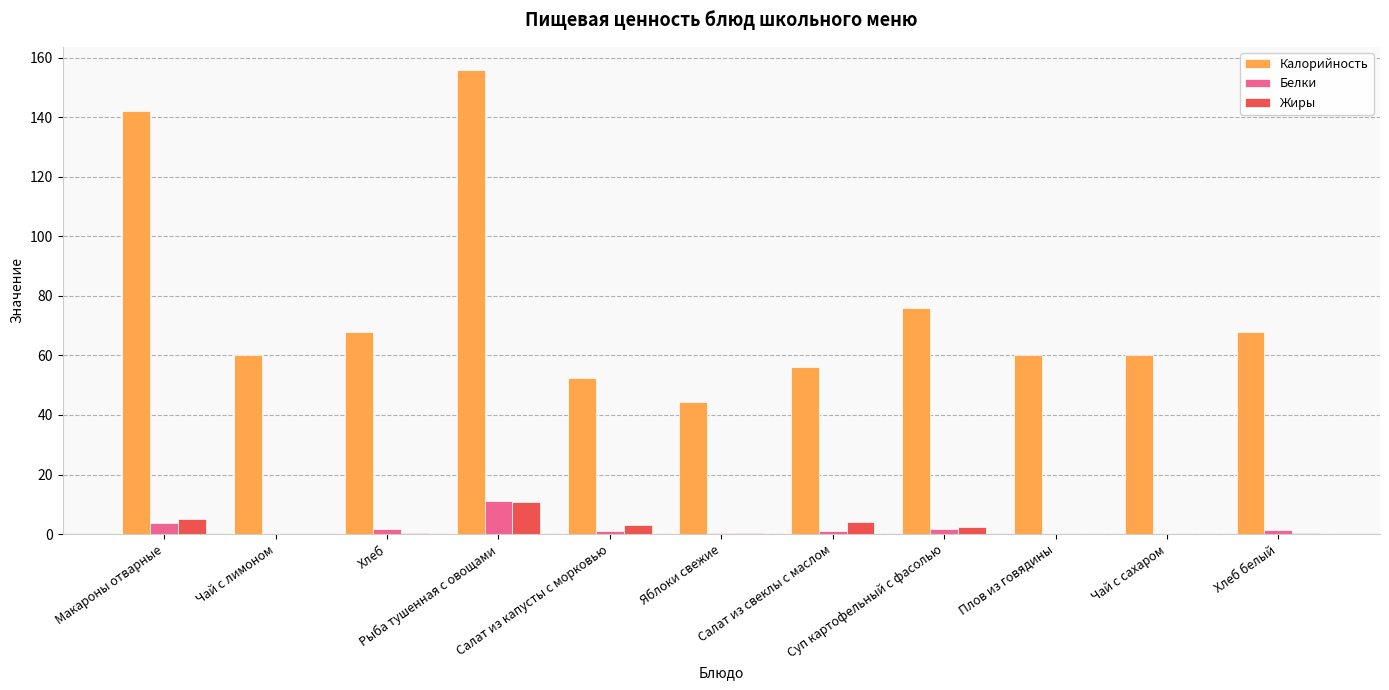

At which label does Белки first exceed 1?

Макароны отварные